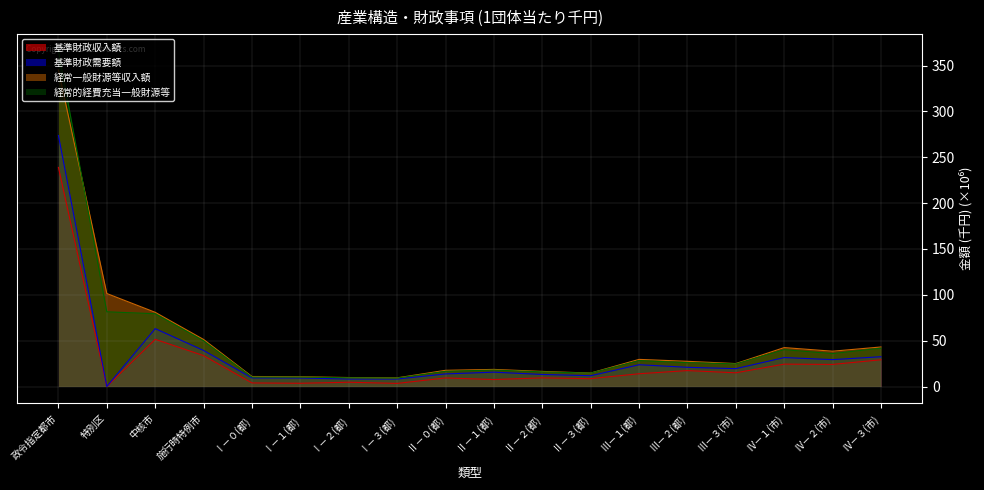

Where is the first local minimum for 経常一般財源等収入額?

Ⅰ－３(都)